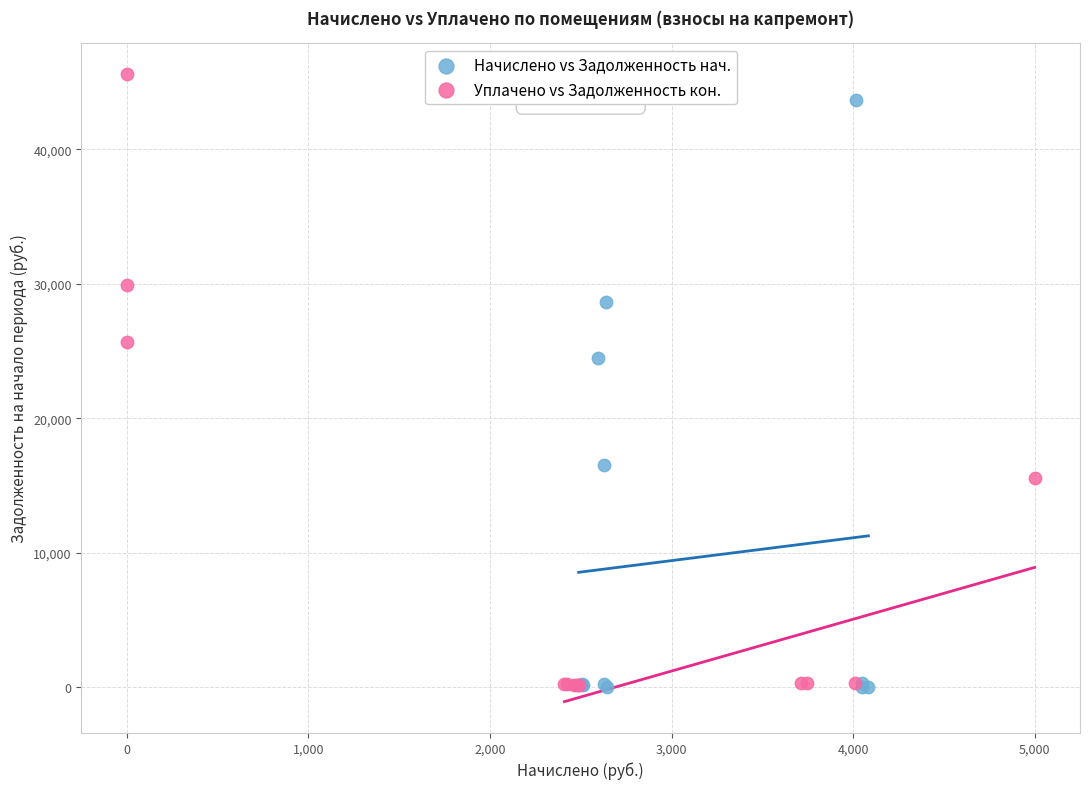

Which series has the widest spread of Y values?

Уплачено vs Задолженность кон.